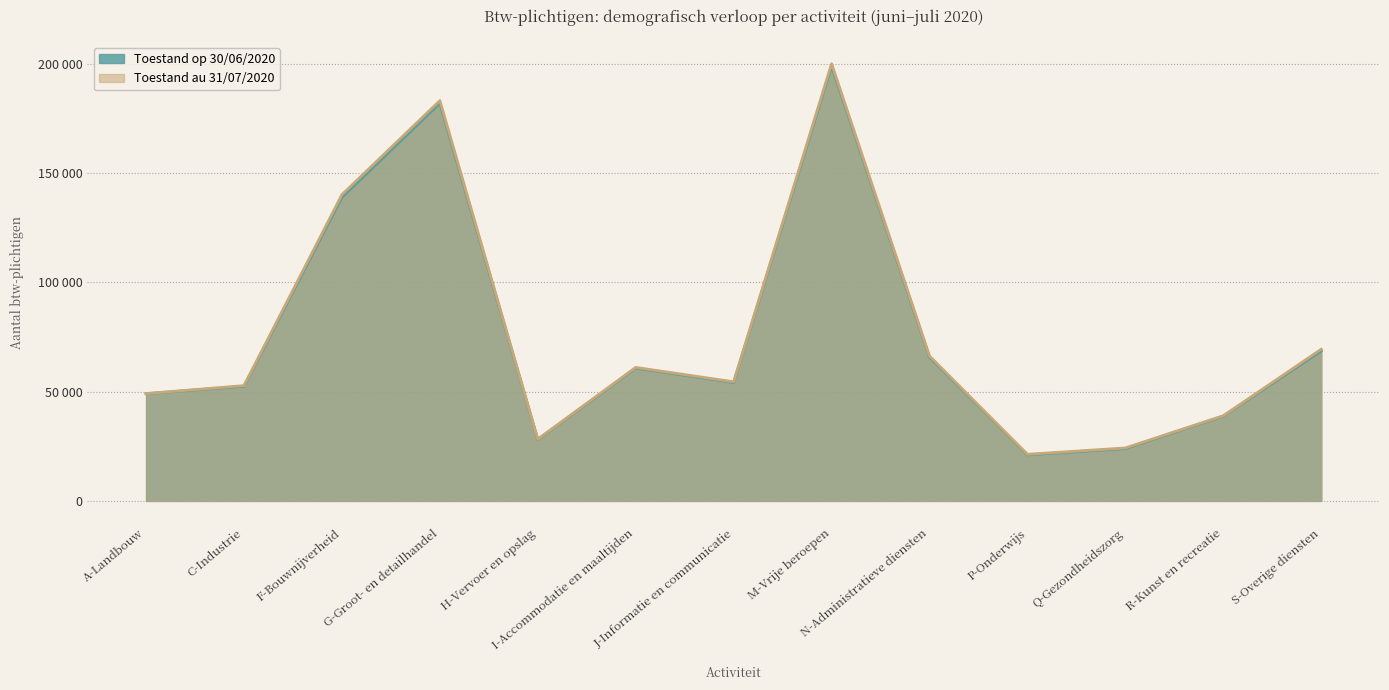

At which category does the chart reach its minimum across all series?

P-Onderwijs